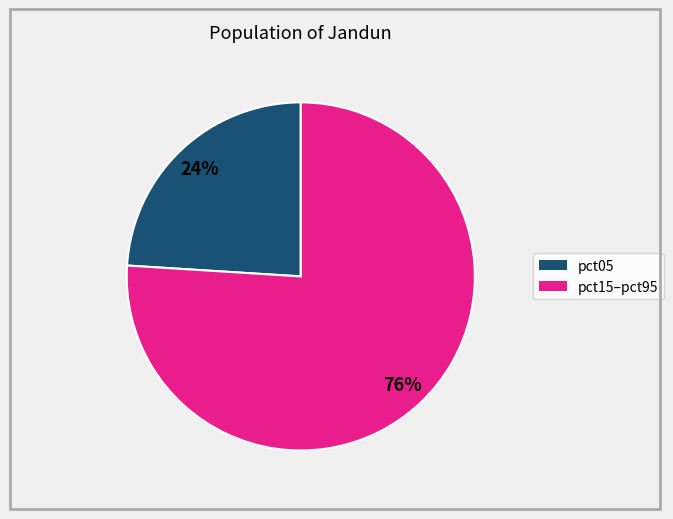

How many slices are in this pie chart?

2